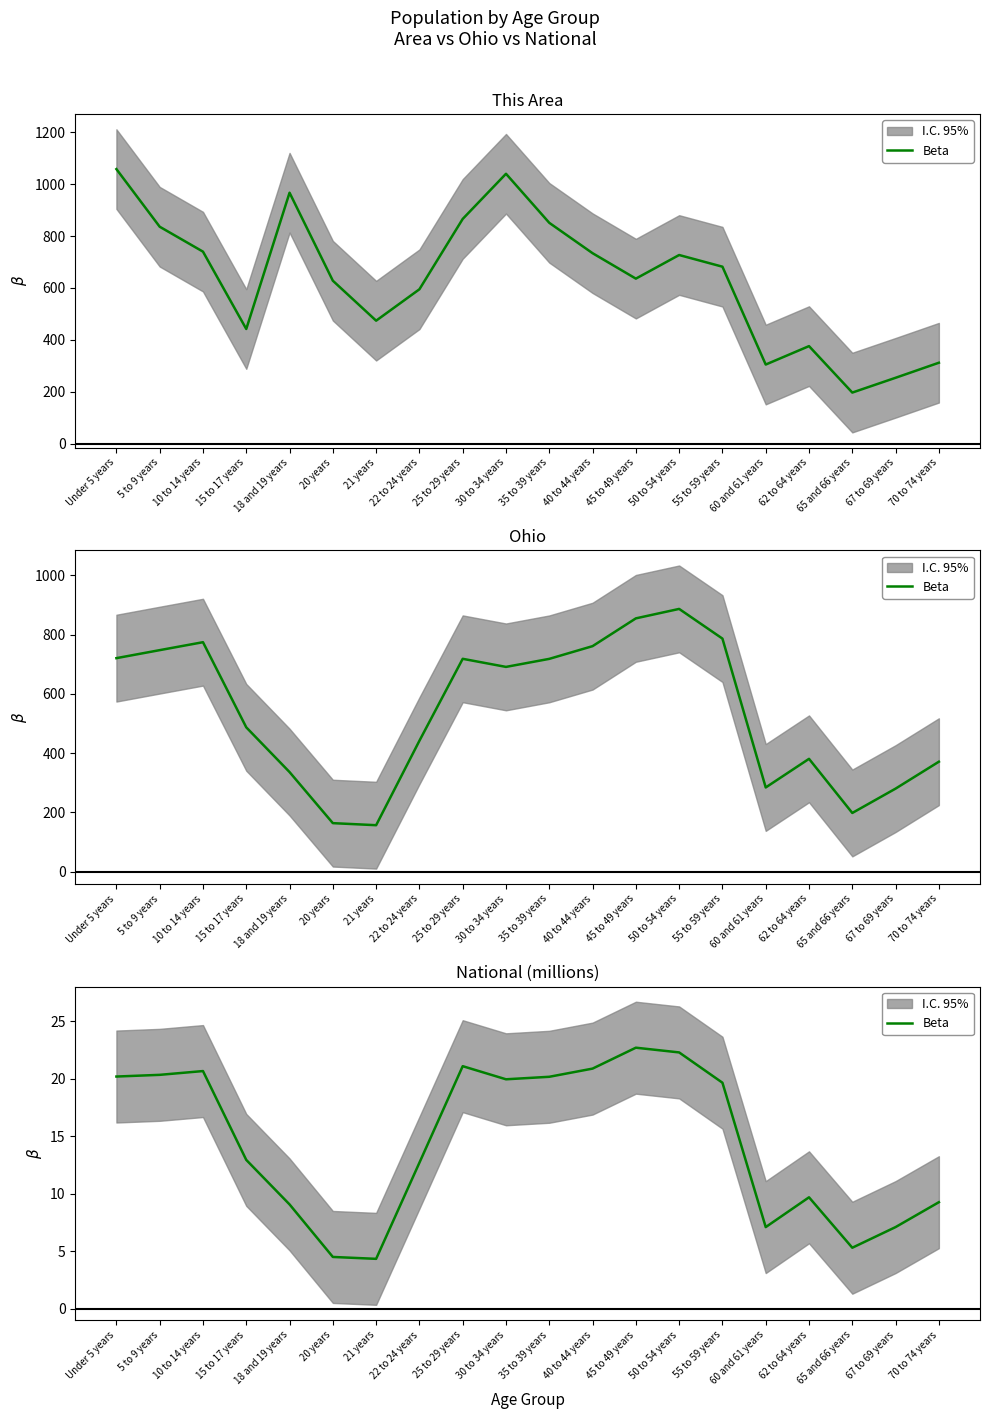

What is the change in value from 10 to 14 years to 70 to 74 years?

-11.4